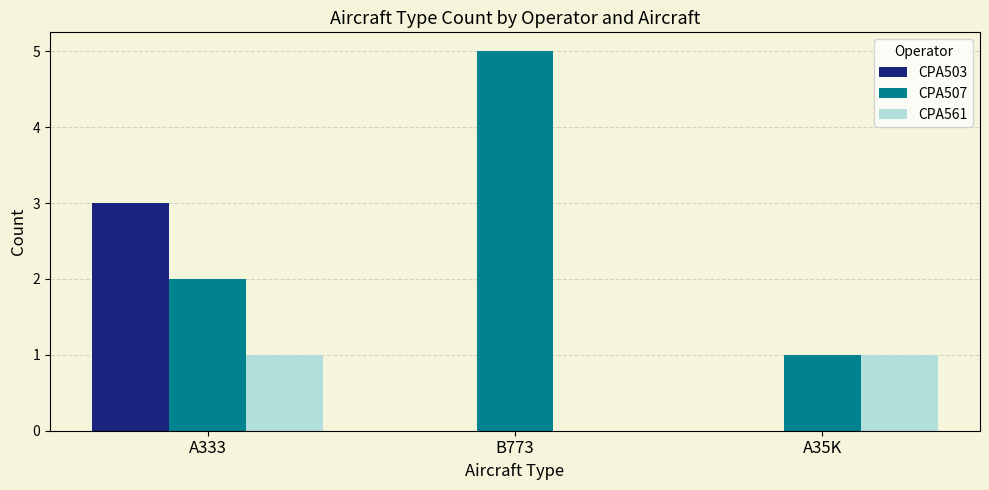

How many groups of bars are there?

3